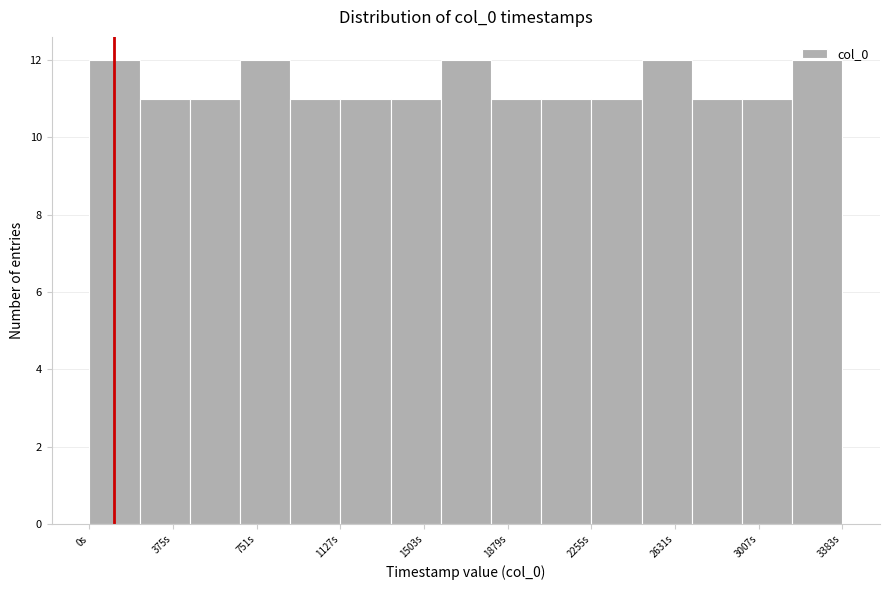

Reading left to right, transcribe this chart: for each bar, give the range it covers on the x-axis and its height. Neither the bar edges nor the heights are printed on the chart, so give them approximately, as read against the axes.

0 to 250: 12
250 to 450: 11
450 to 700: 11
700 to 900: 12
900 to 1150: 11
1150 to 1350: 11
1350 to 1600: 11
1600 to 1800: 12
1800 to 2050: 11
2050 to 2250: 11
2250 to 2500: 11
2500 to 2700: 12
2700 to 2950: 11
2950 to 3150: 11
3150 to 3400: 12